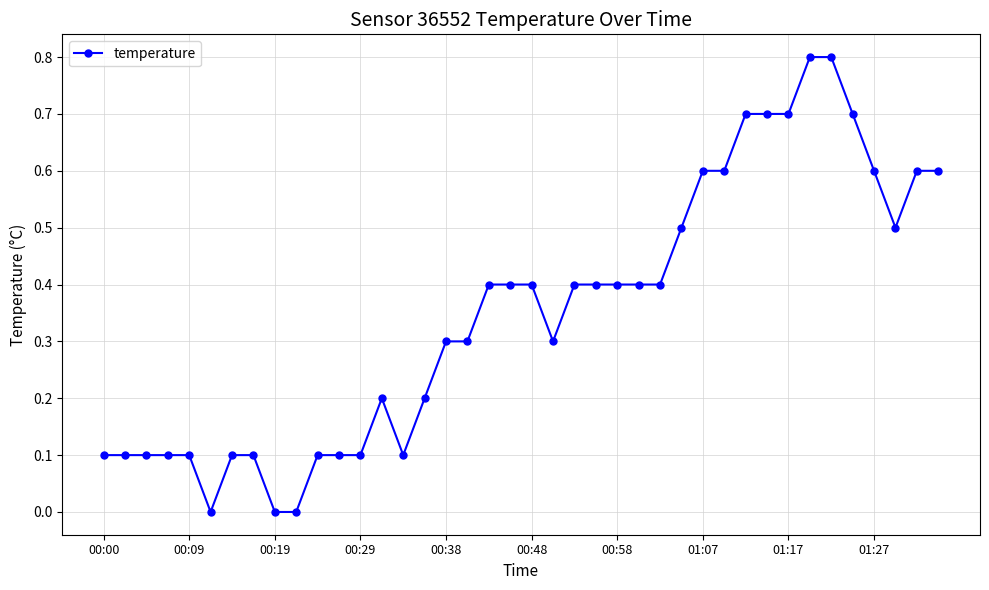

What is the difference between the maximum and minimum values?

0.8